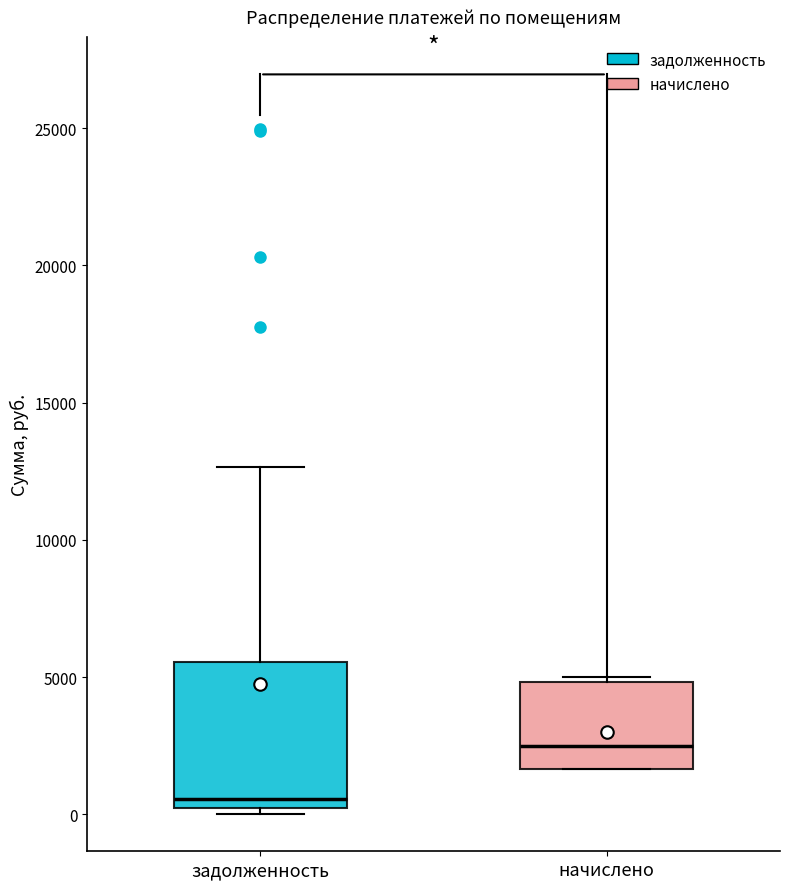

Which box is the tallest, from its lower edge to its upper edge?

задолженность